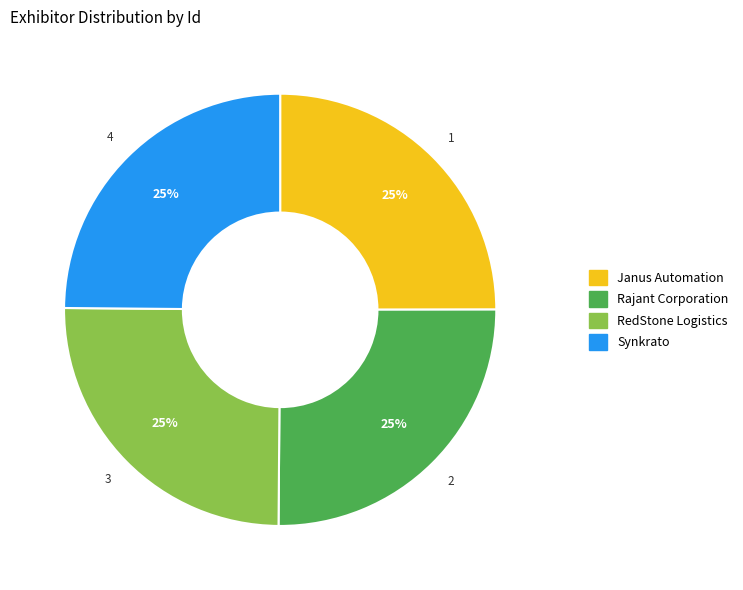

Approximately how many times larger is the value at Synkrato compared to Rajant Corporation?

1.0